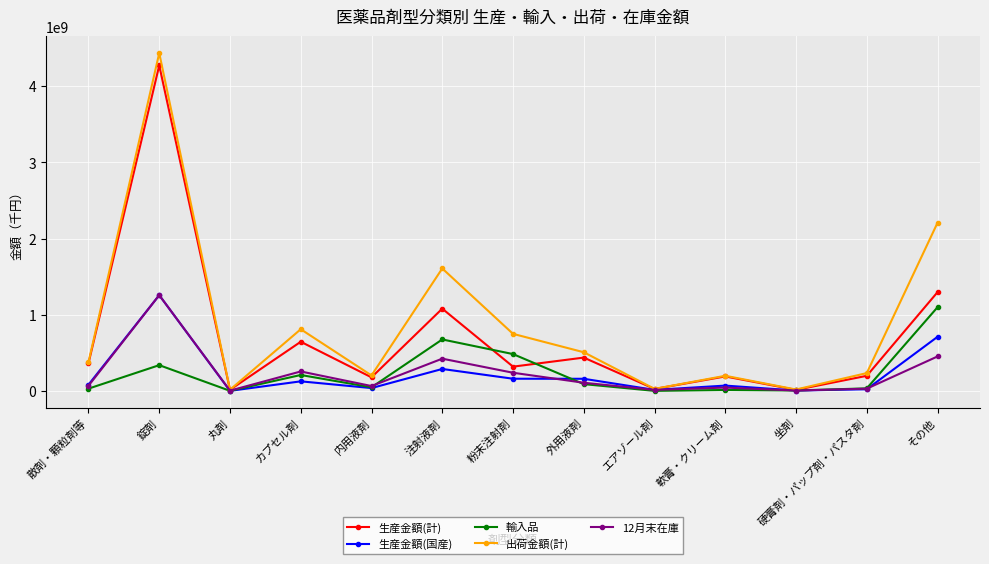

What is the greatest value displayed?

4433859252